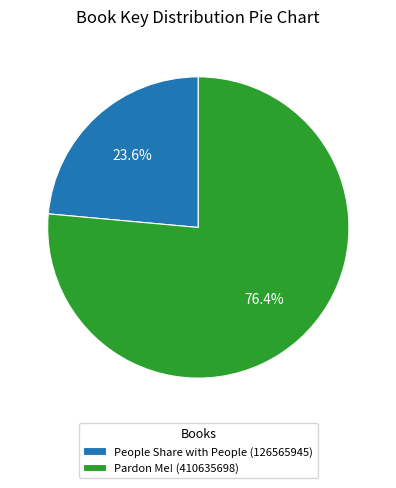

What portion of the pie excludes Pardon Me! (410635698)?

23.6%